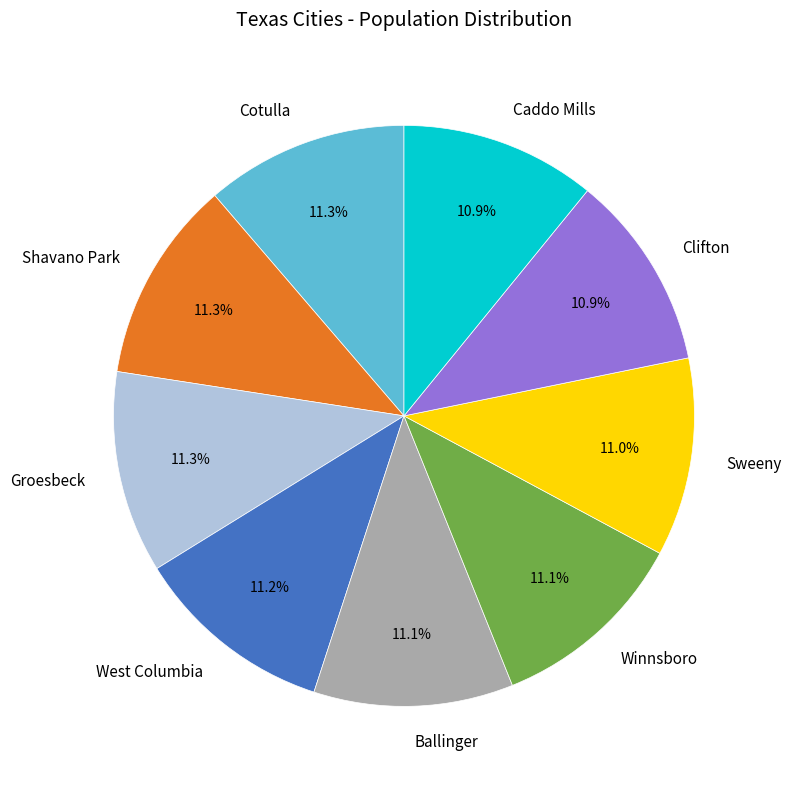

Combined, what portion of the pie is Ballinger and West Columbia?

22.3%